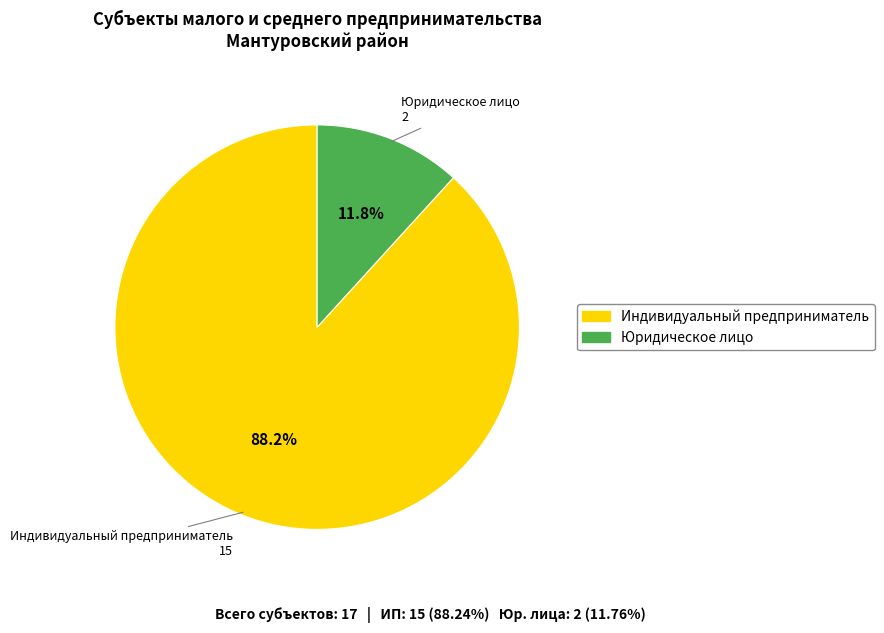

Rank the categories by value from highest to lowest.

Индивидуальный предприниматель, Юридическое лицо